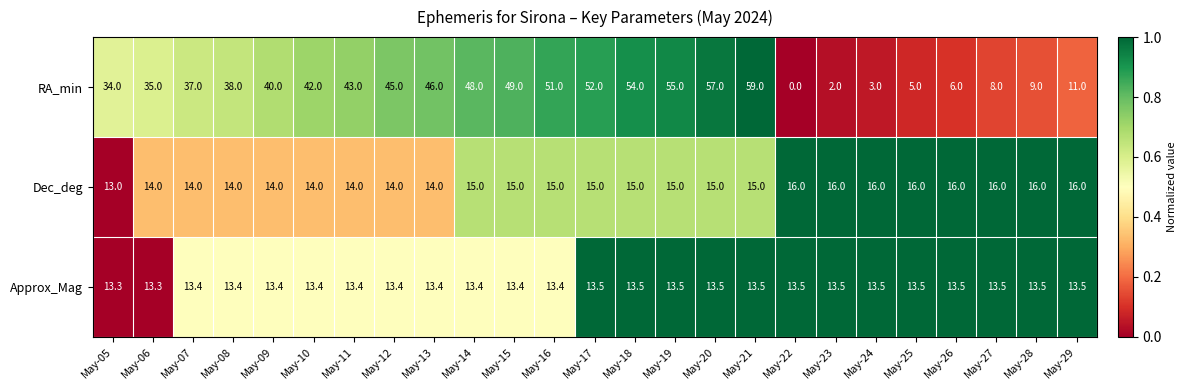

What is the difference between the second highest and minimum values in the RA_min series?

57.0